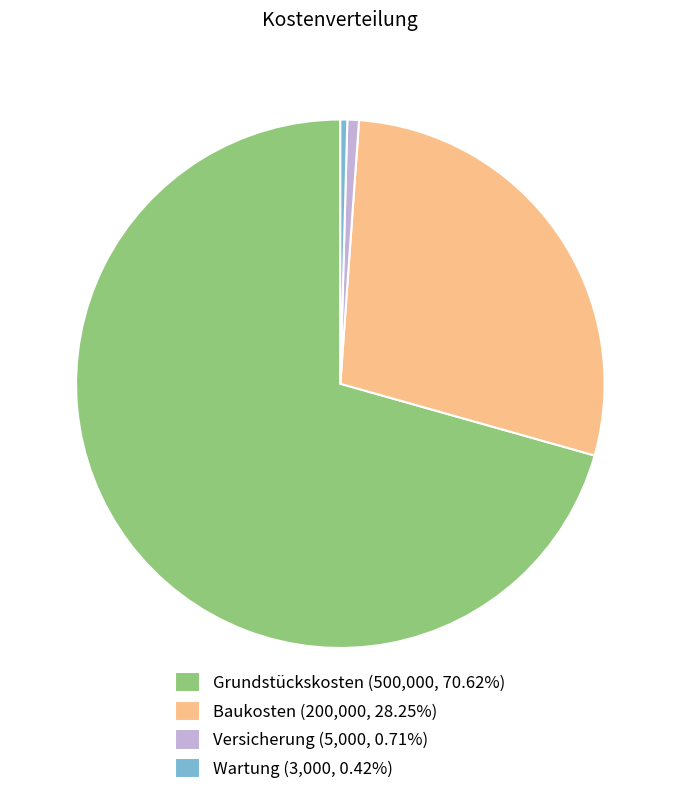

Do Versicherung (5,000, 0.71%) and Grundstückskosten (500,000, 70.62%) together represent more than half of the pie?

Yes